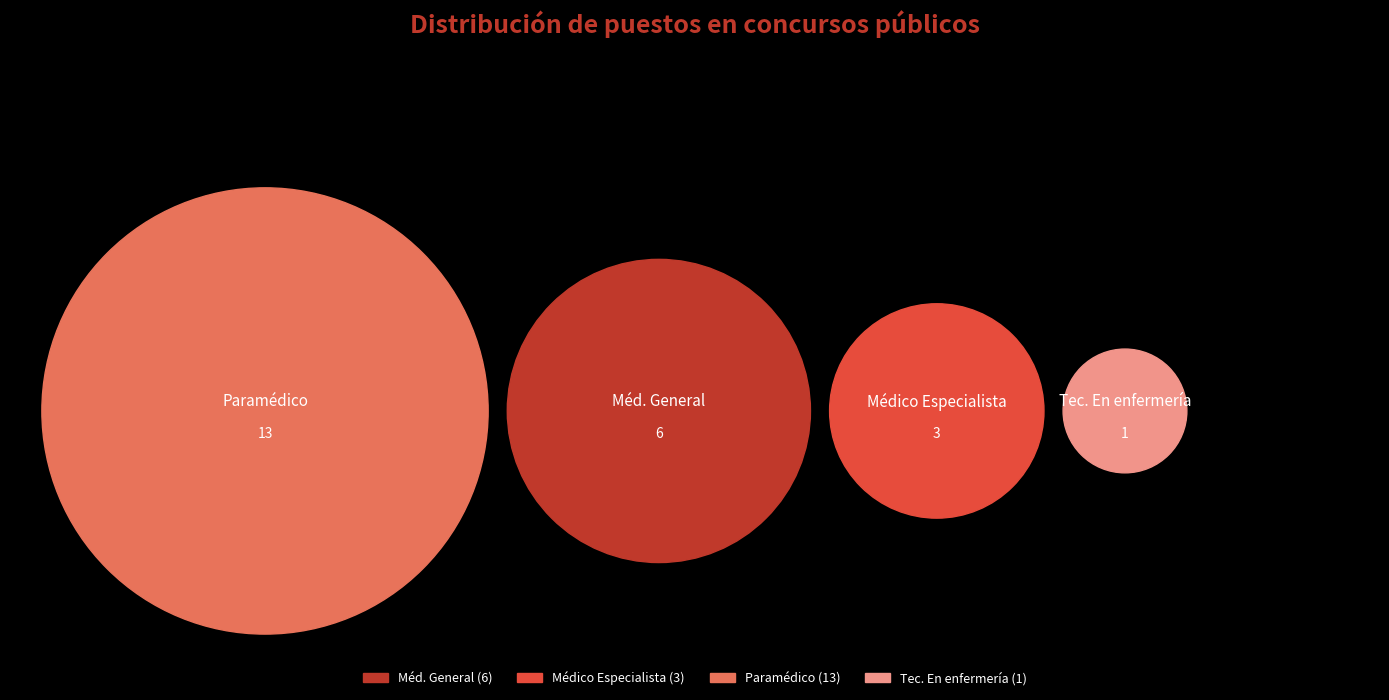

To the nearest percent, what is the average slice percentage?

25%